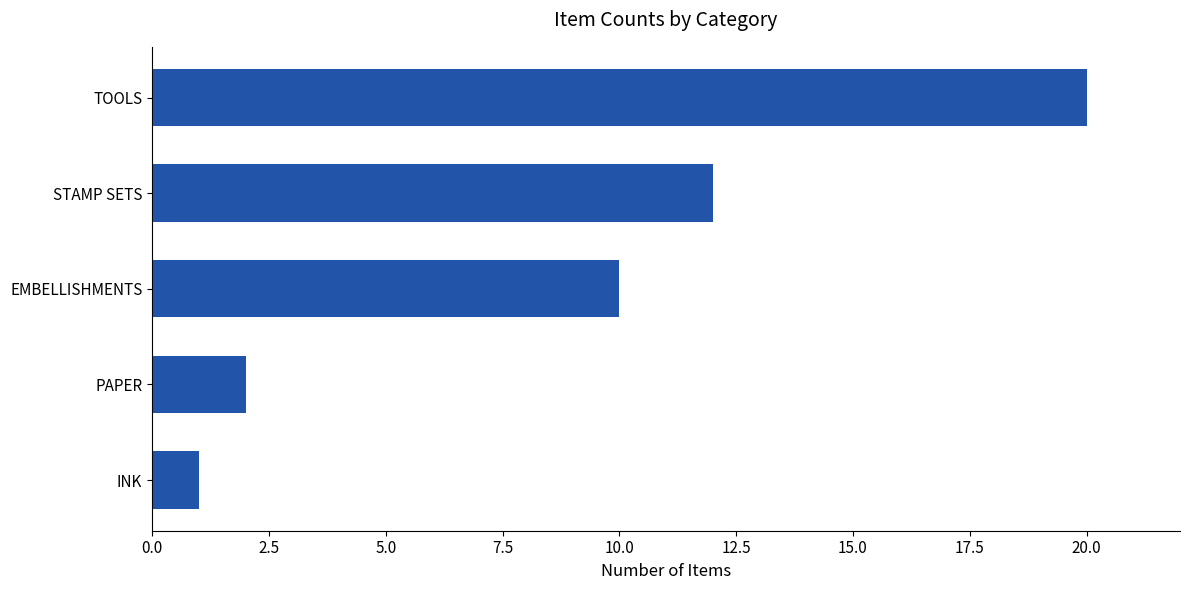

What is the greatest value displayed?

20